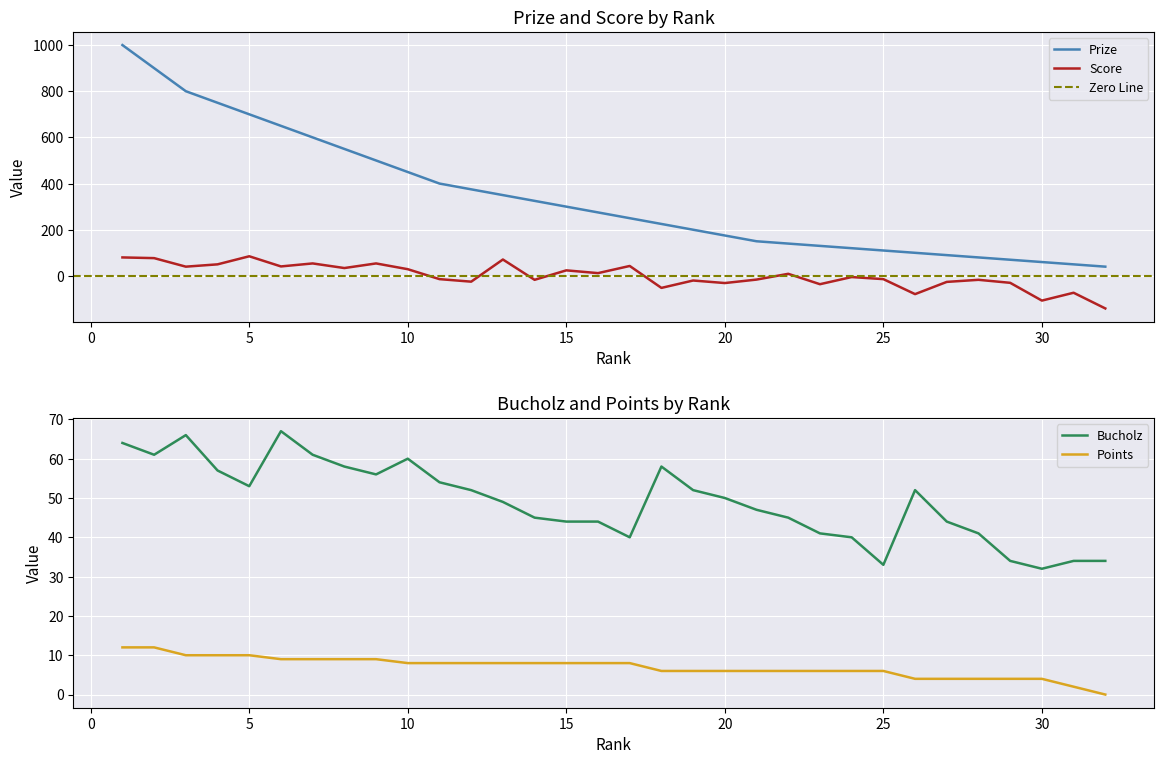

The Prize series shows 38 at 21. True or false?

False